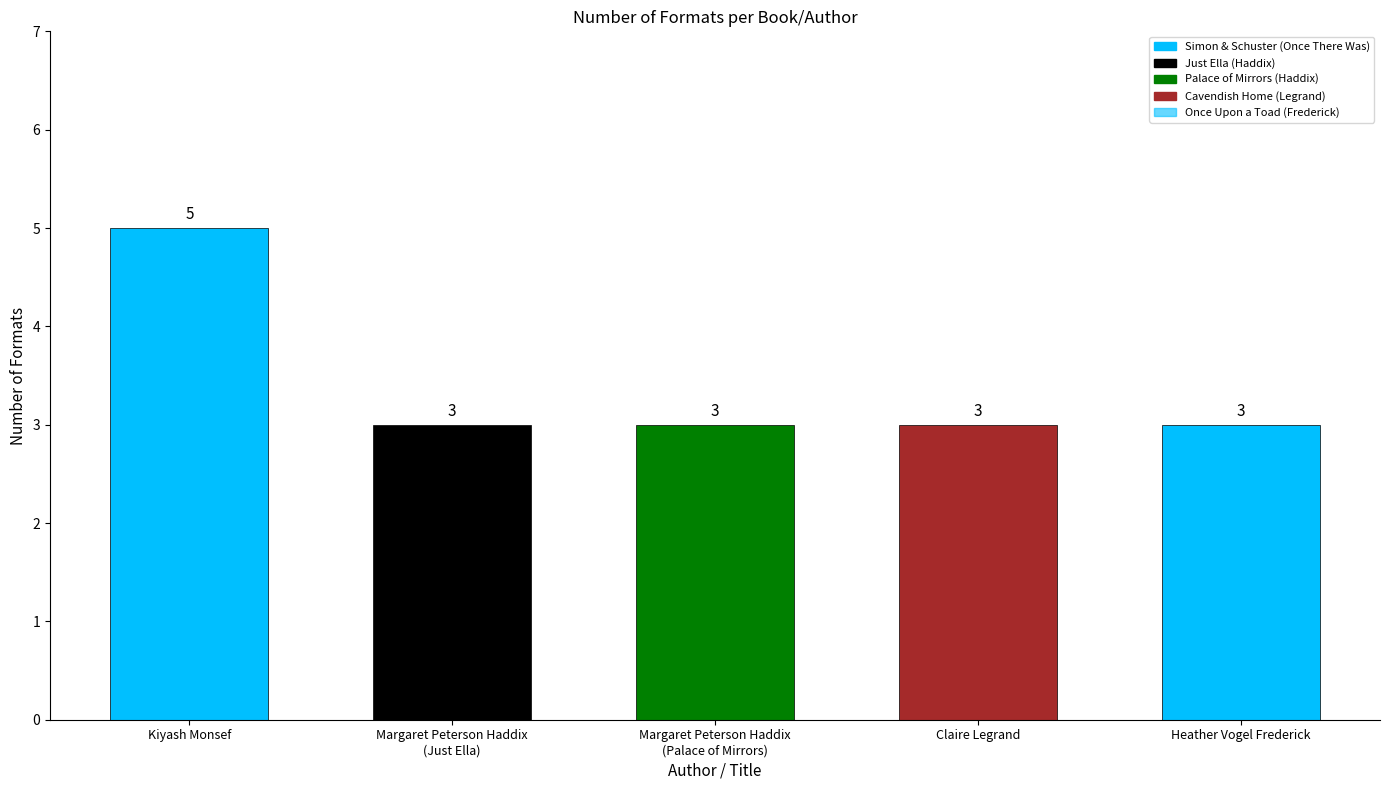

Reading right to left, transcribe all the data shown in this chart.

3	3	3	3	5